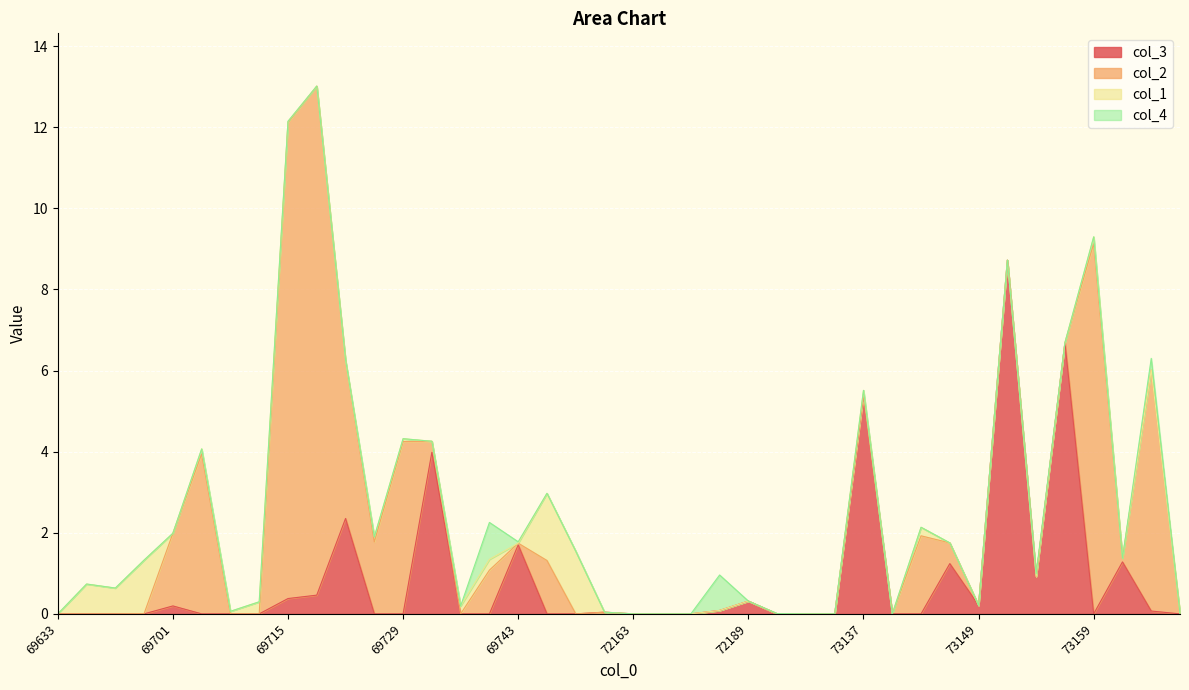

Reading left to right, extract all data points from this chart.

col_3: 69633=0.0	69647=0.0	69679=0.0	69699=0.0	69701=0.2	69709=0.0	69711=0.0	69713=0.0	69715=0.4	69717=0.5	69721=2.4	69723=0.0	69729=0.0	69731=4.0	69735=0.0	69737=0.0	69743=1.7	69749=0.0	71015=0.0	72159=0.0	72163=0.0	72167=0.0	72181=0.0	72183=0.1	72189=0.3	72191=0.0	72195=0.0	73123=0.0	73137=5.4	73141=0.0	73145=0.0	73147=1.2	73149=0.2	73151=8.7	73153=0.9	73155=6.7	73159=0.0	73167=1.3	73169=0.1	73171=0.0
col_2: 69633=0.0	69647=0.0	69679=0.0	69699=0.0	69701=1.8	69709=3.9	69711=0.0	69713=0.0	69715=11.7	69717=12.6	69721=3.9	69723=1.8	69729=4.2	69731=0.3	69735=0.0	69737=1.1	69743=0.0	69749=1.3	71015=0.0	72159=0.0	72163=0.0	72167=0.0	72181=0.0	72183=0.0	72189=0.0	72191=0.0	72195=0.0	73123=0.0	73137=0.0	73141=0.0	73145=1.9	73147=0.5	73149=0.0	73151=0.0	73153=0.0	73155=0.0	73159=9.1	73167=0.1	73169=5.9	73171=0.0
col_1: 69633=0.0	69647=0.7	69679=0.6	69699=1.3	69701=0.0	69709=0.1	69711=0.1	69713=0.3	69715=0.0	69717=0.0	69721=0.0	69723=0.1	69729=0.1	69731=0.0	69735=0.2	69737=0.3	69743=0.0	69749=1.7	71015=1.5	72159=0.0	72163=0.0	72167=0.0	72181=0.0	72183=0.0	72189=0.0	72191=0.0	72195=0.0	73123=0.0	73137=0.1	73141=0.0	73145=0.2	73147=0.0	73149=0.0	73151=0.0	73153=0.0	73155=0.0	73159=0.2	73167=0.0	73169=0.0	73171=0.0
col_4: 69633=0.0	69647=0.0	69679=0.0	69699=0.0	69701=0.0	69709=0.0	69711=0.0	69713=0.0	69715=0.0	69717=0.0	69721=0.0	69723=0.0	69729=0.0	69731=0.0	69735=0.0	69737=0.9	69743=0.0	69749=0.0	71015=0.0	72159=0.0	72163=0.0	72167=0.0	72181=0.0	72183=0.9	72189=0.0	72191=0.0	72195=0.0	73123=0.0	73137=0.0	73141=0.0	73145=0.0	73147=0.0	73149=0.0	73151=0.0	73153=0.1	73155=0.0	73159=0.0	73167=0.0	73169=0.3	73171=0.0